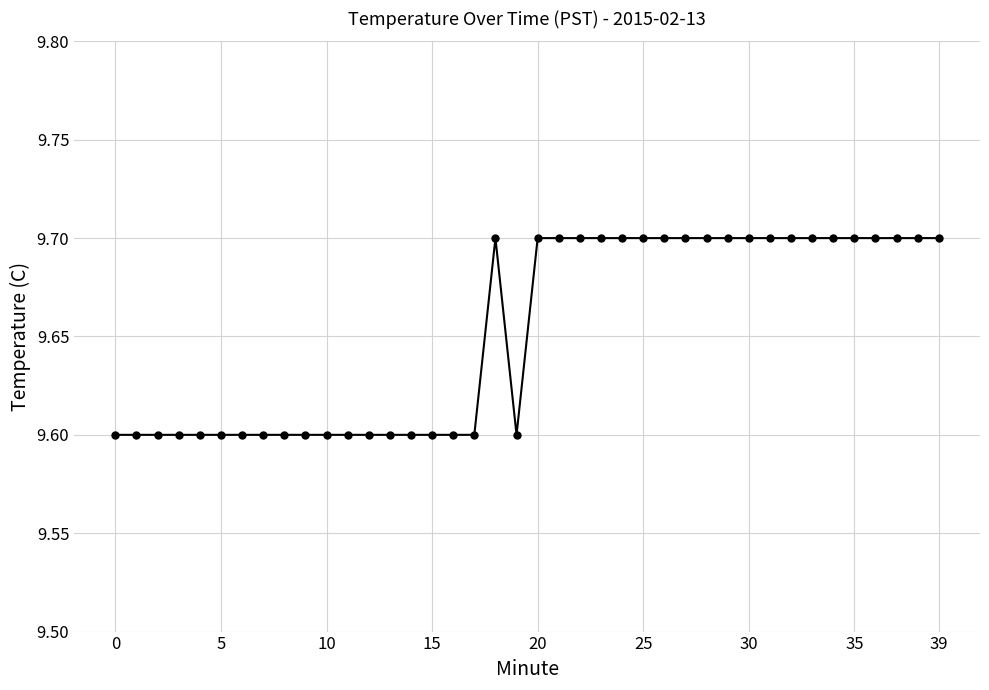

What is the smallest value displayed?

9.6